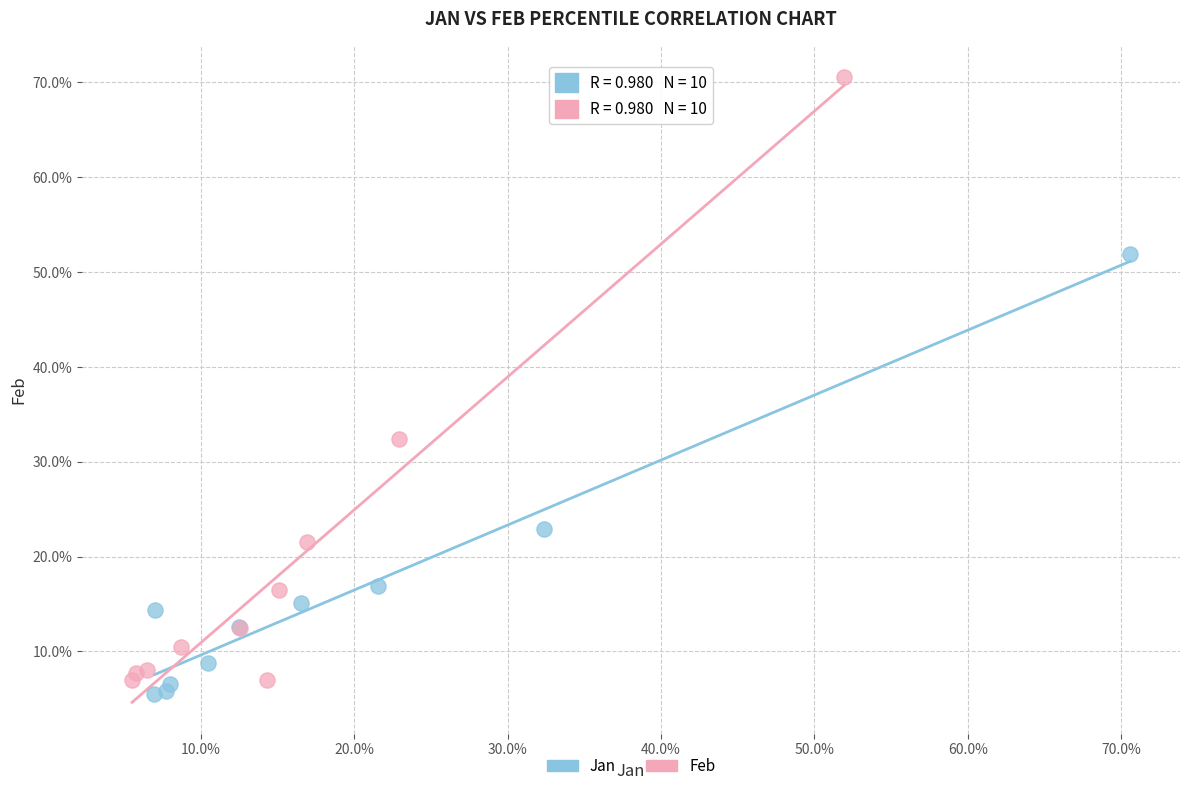

What are all the series names shown in the legend?

Jan, Feb